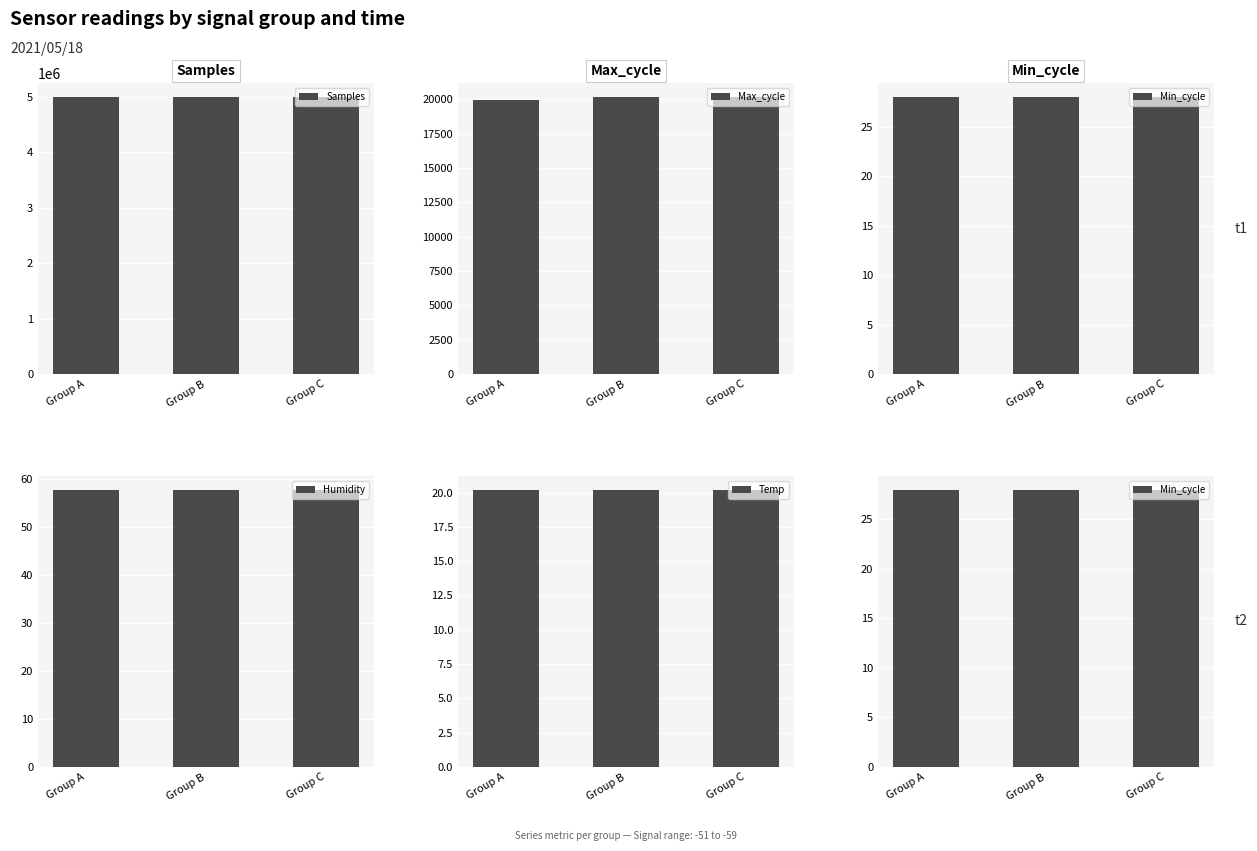

What is the value of the Min_cycle bar at the 1st from the left?

28.0